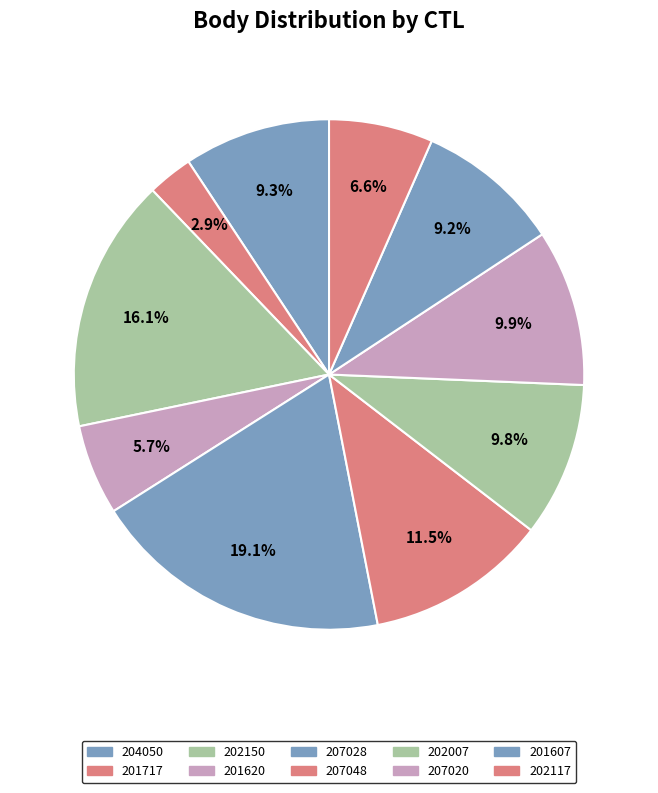

Does any single category account for the majority?

No